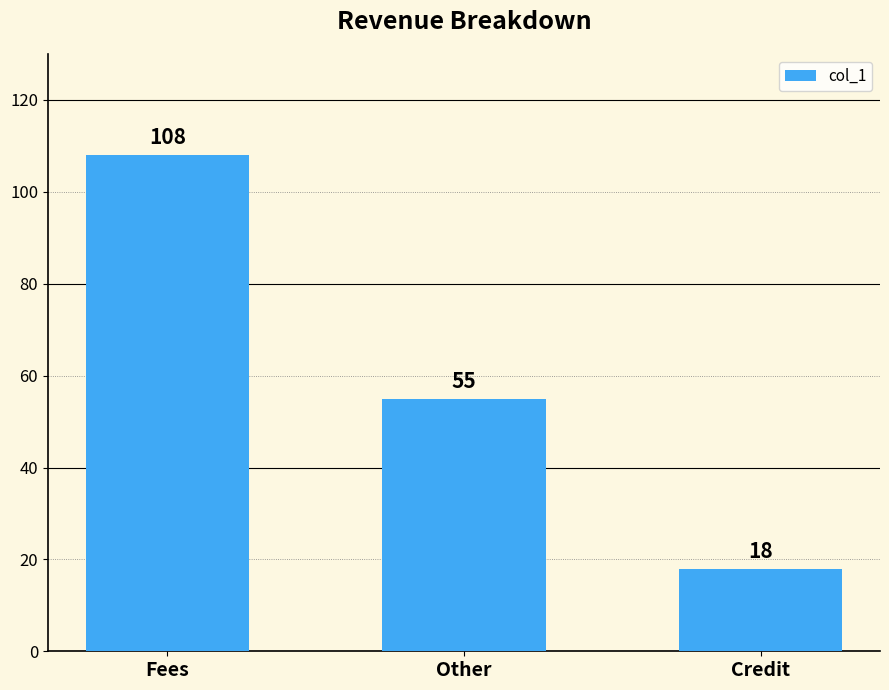

What is the smallest value displayed?

18